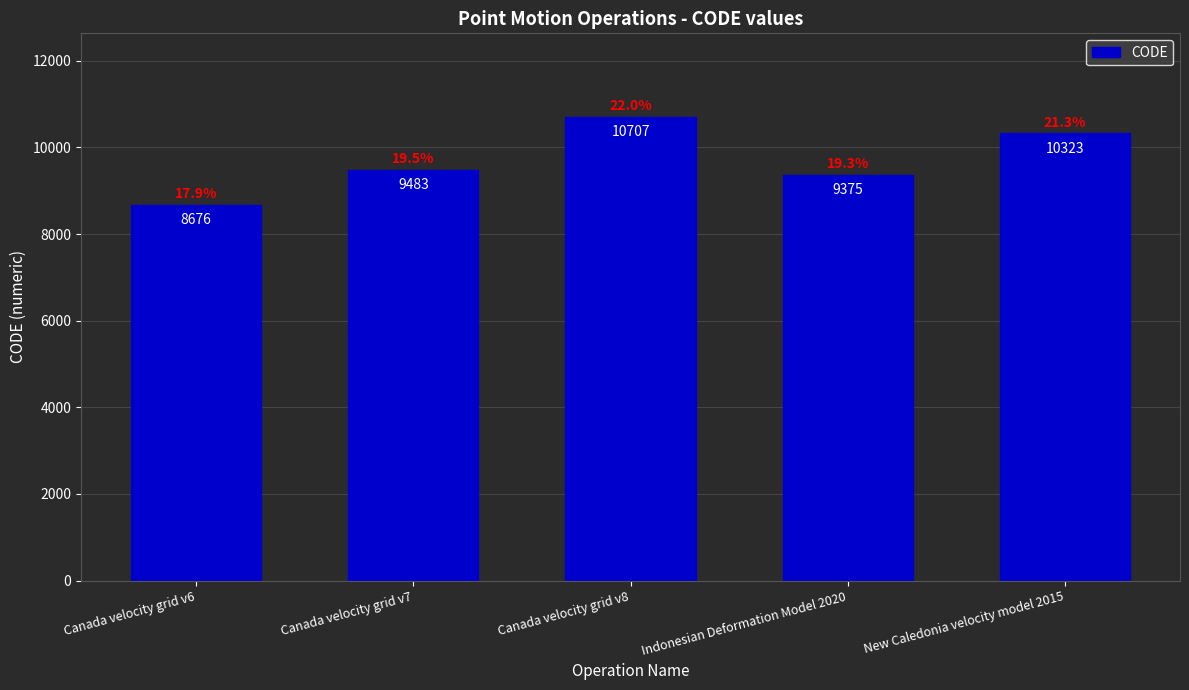

At which category does the chart reach its peak across all series?

Canada velocity grid v8